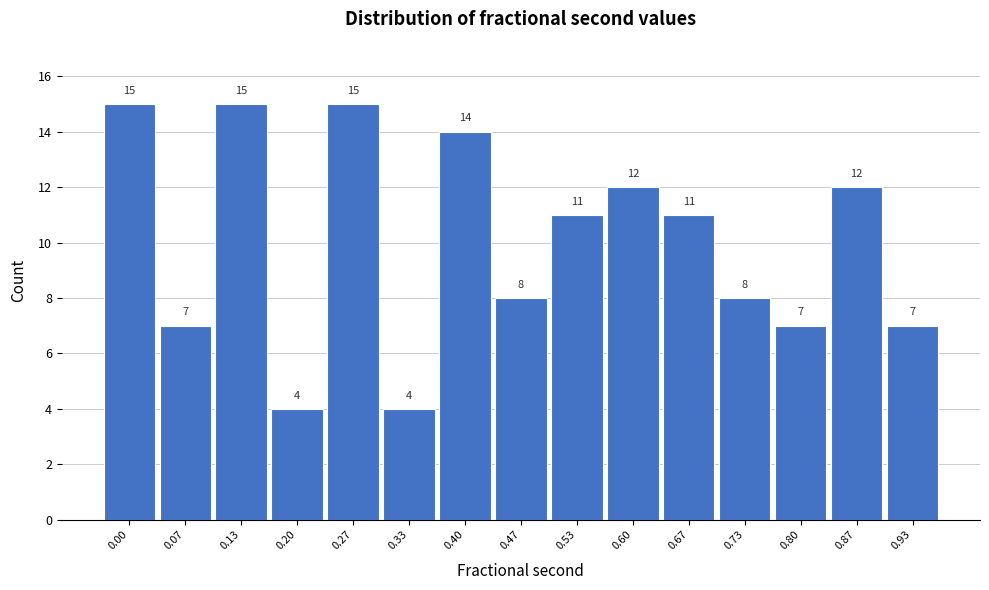

Reading right to left, extract all data points from this chart.

7	12	7	8	11	12	11	8	14	4	15	4	15	7	15